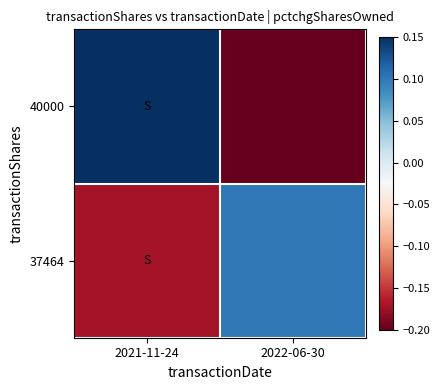

Rank the series at 2021-11-24 from lowest to highest value.

37464, 40000